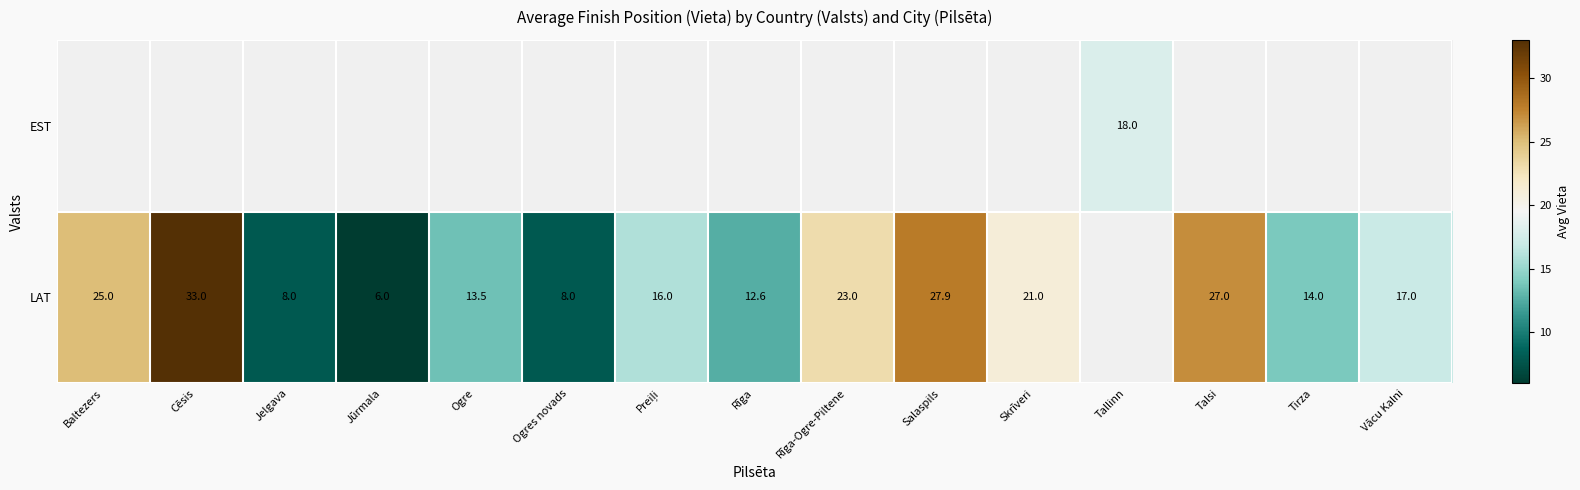

What is the difference between the LAT values at Ogre and Jūrmala?

7.5